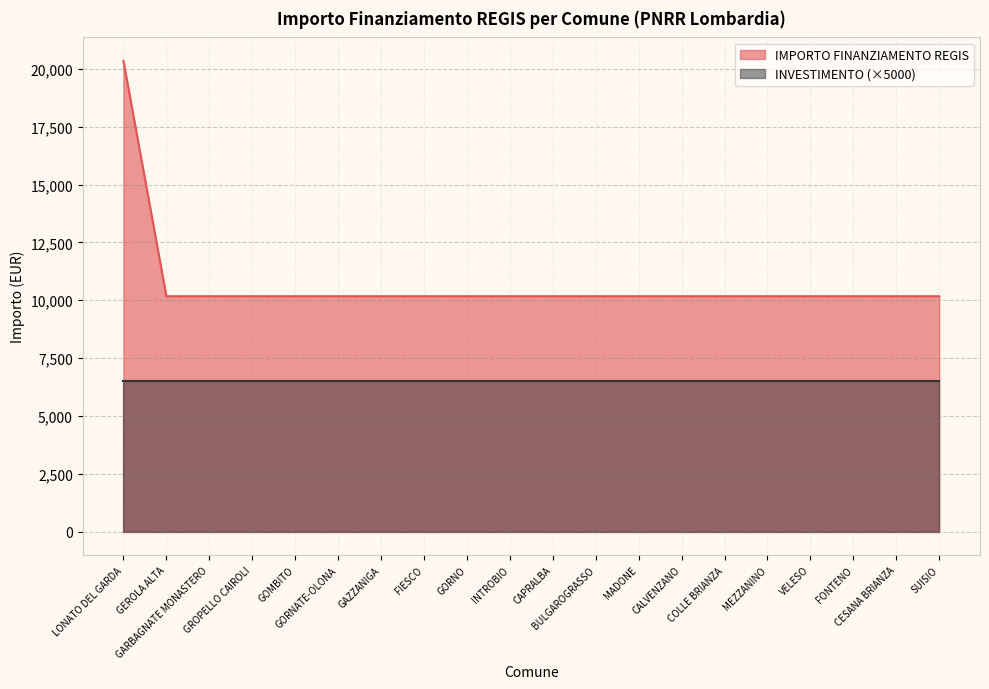

Which label corresponds to the smallest value in the chart?

GEROLA ALTA